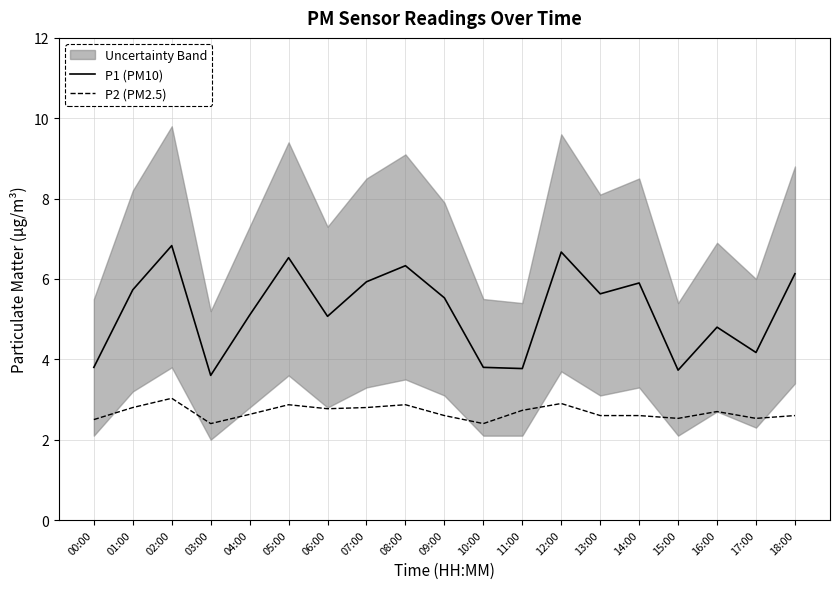

What is the sum of the P1 (PM10) values at 07:00 and 04:00?

11.0